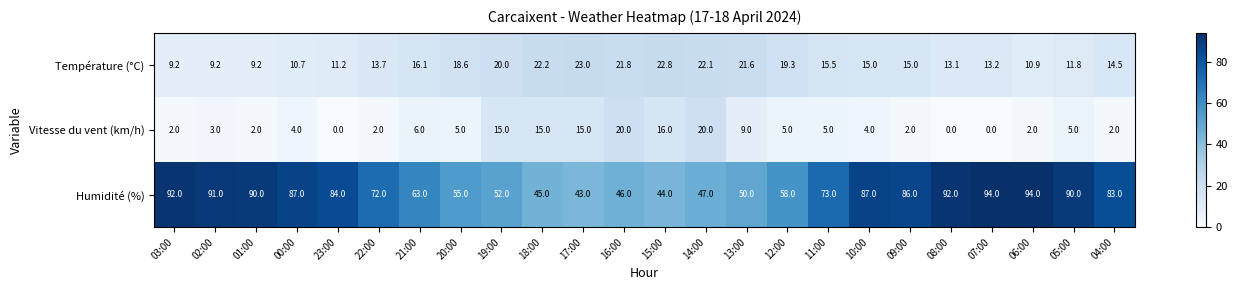

Which series has the largest total across all categories?

Humidité (%)